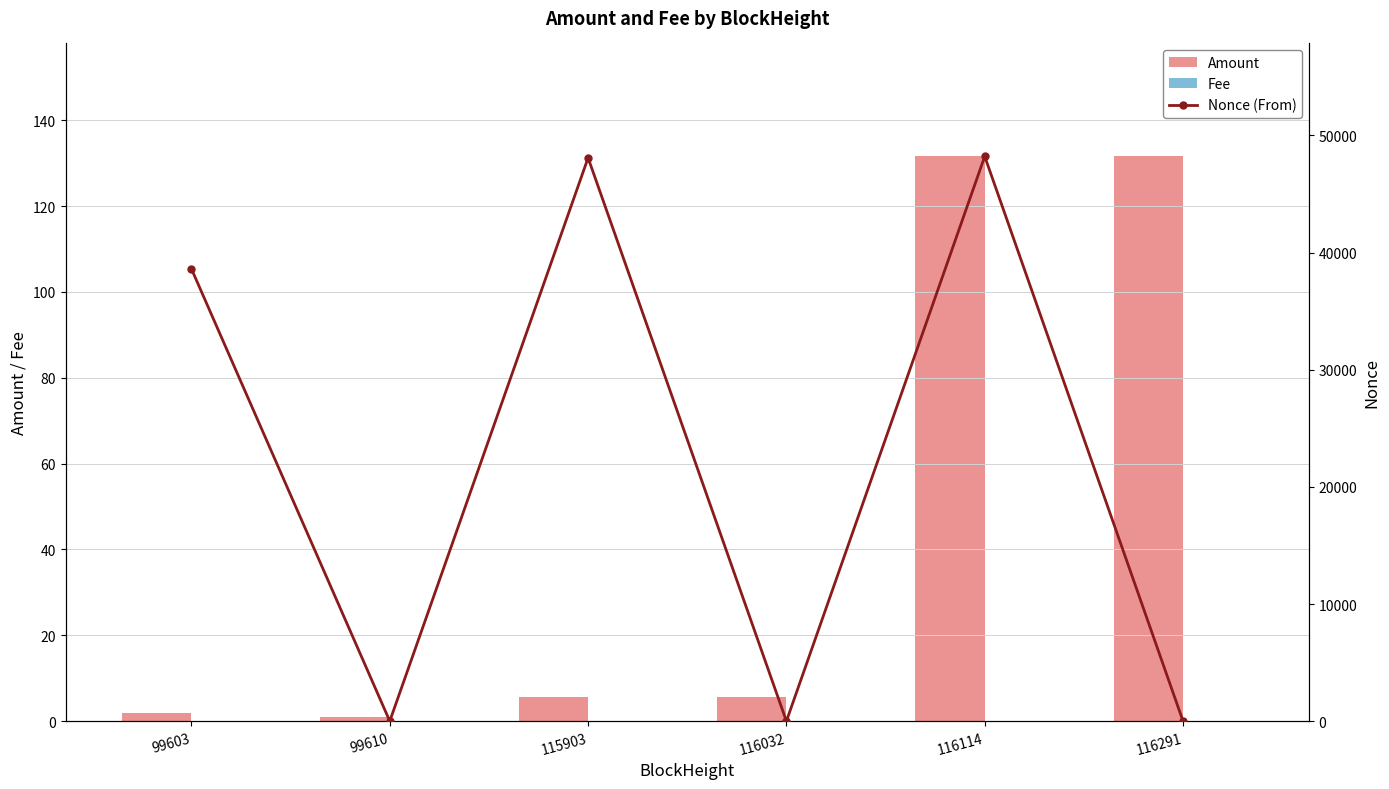

What is the spread (max minus min) of values at 116114?

48208.0